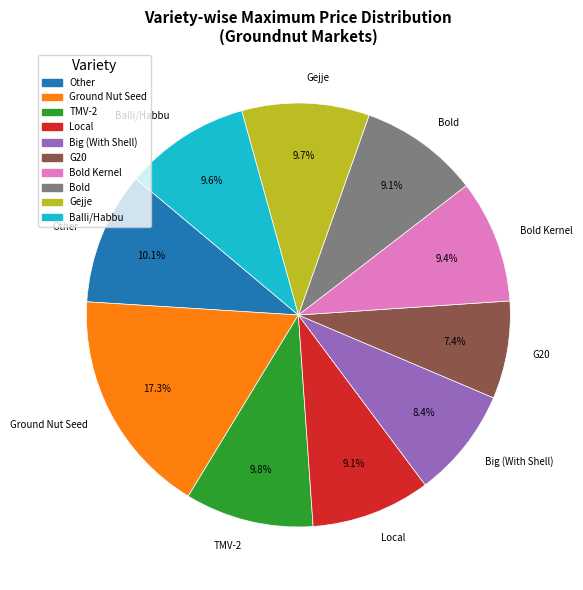

To the nearest percent, what percentage of the pie is Gejje?

10%